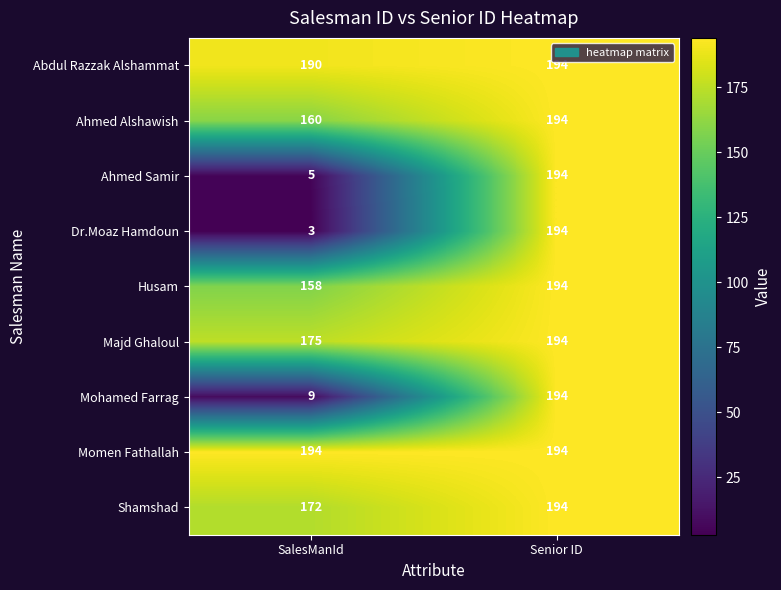

Between SalesManId and Senior ID, which series saw the biggest shift?

Dr.Moaz Hamdoun